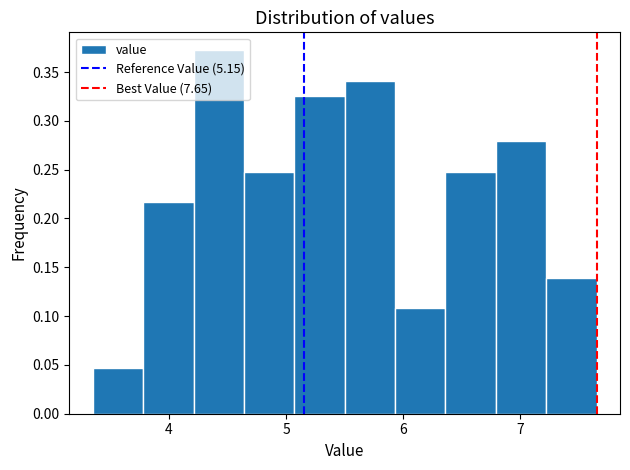

Reading left to right, transcribe this chart: for each bar, give the range it covers on the x-axis and its height. Neither the bar edges nor the heights are printed on the chart, so give them approximately, as read against the axes.

3.35 to 3.78: 0.045
3.78 to 4.21: 0.215
4.21 to 4.64: 0.370
4.64 to 5.07: 0.250
5.07 to 5.50: 0.325
5.50 to 5.93: 0.340
5.93 to 6.36: 0.110
6.36 to 6.79: 0.250
6.79 to 7.22: 0.280
7.22 to 7.65: 0.140